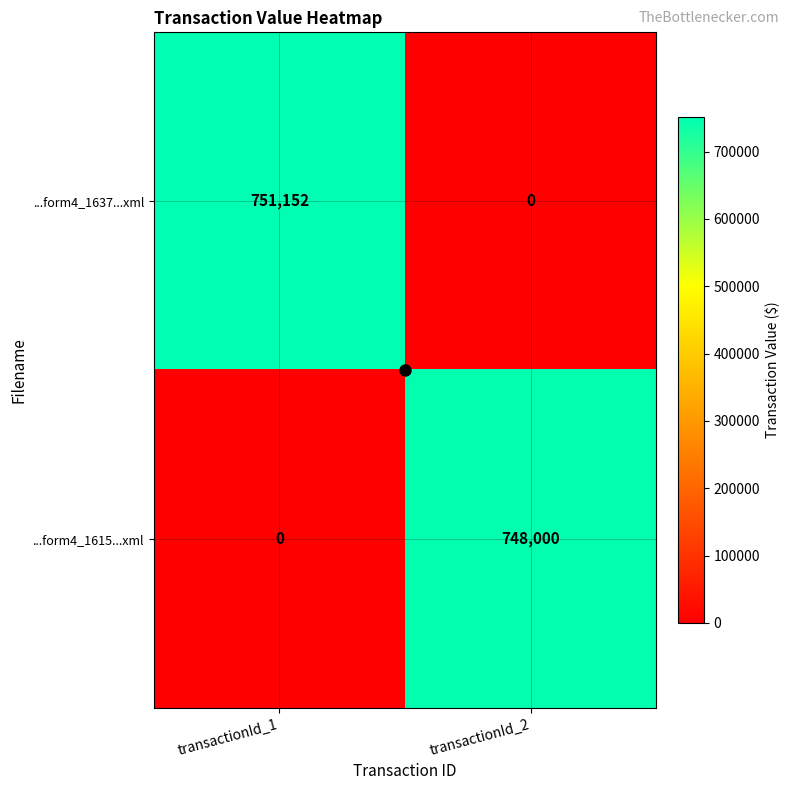

List the series in order of their peak value, highest first.

...form4_1637...xml, ...form4_1615...xml